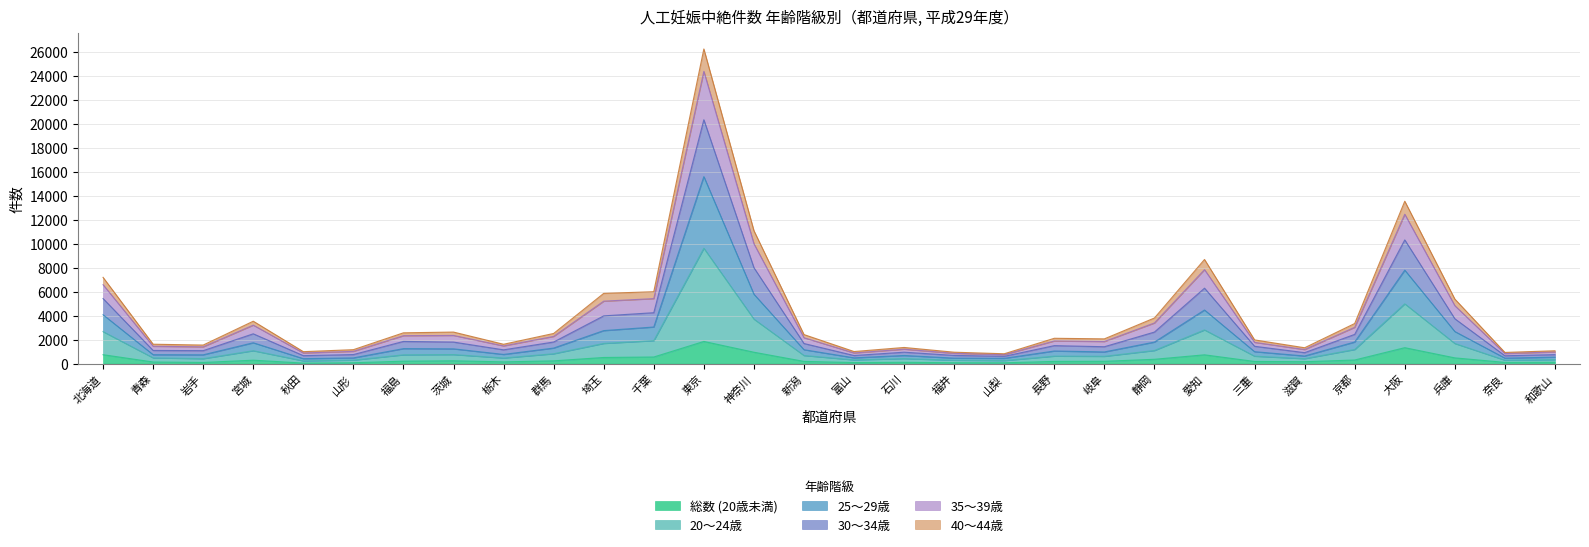

Where is 総数 (20歳未満) nearest to the value 941?

神奈川